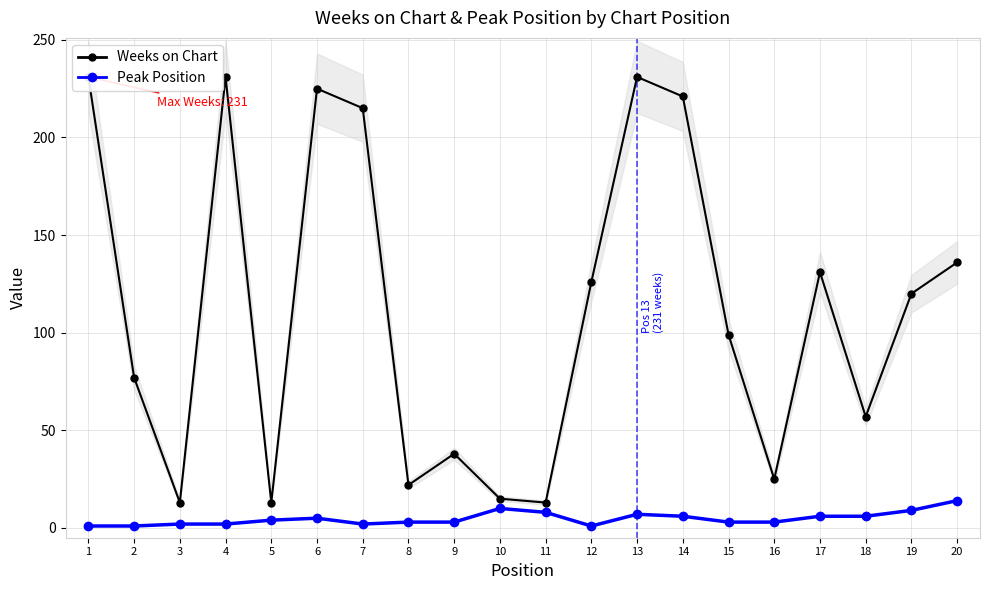

Count the number of data series in this chart.

2